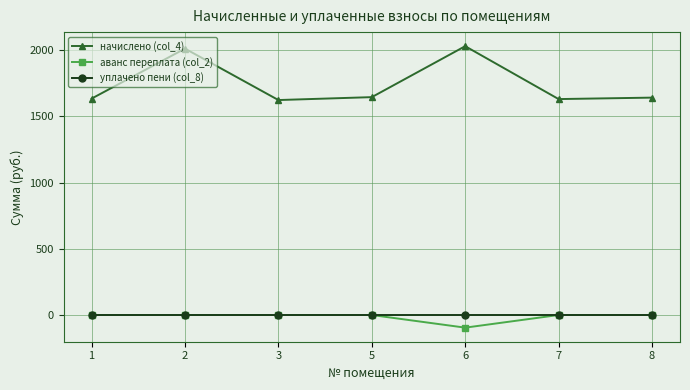

True or false: начислено (col_4) has more than 2 points higher than both neighbors.

False